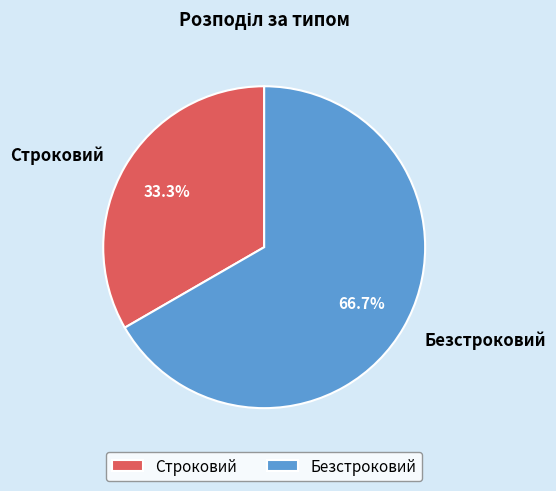

Which has a higher value, Строковий or Безстроковий?

Безстроковий